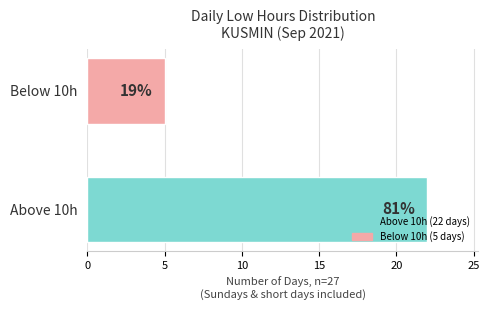

Are the bars horizontal?

Yes